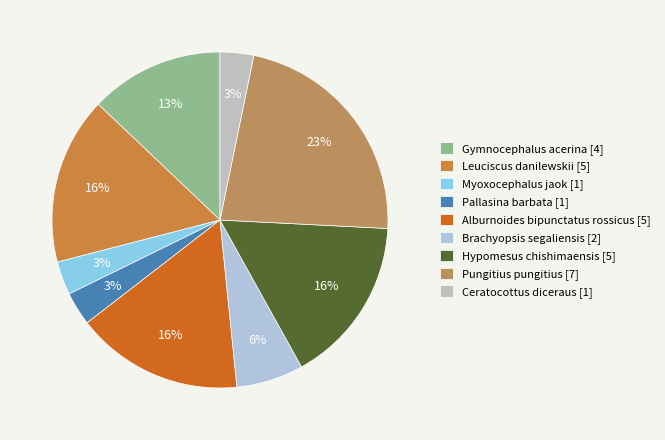

To the nearest percent, what is the difference between the Alburnoides bipunctatus rossicus [5] and Gymnocephalus acerina [4] slice percentages?

3%